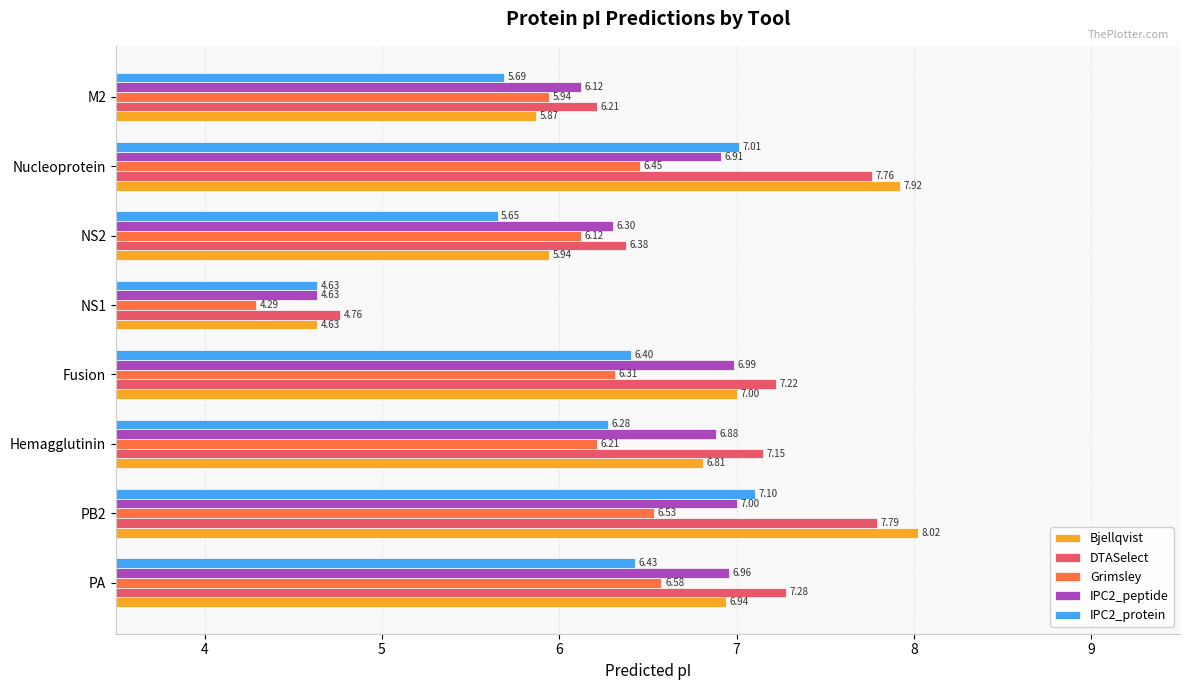

Which series has the largest total across all categories?

DTASelect